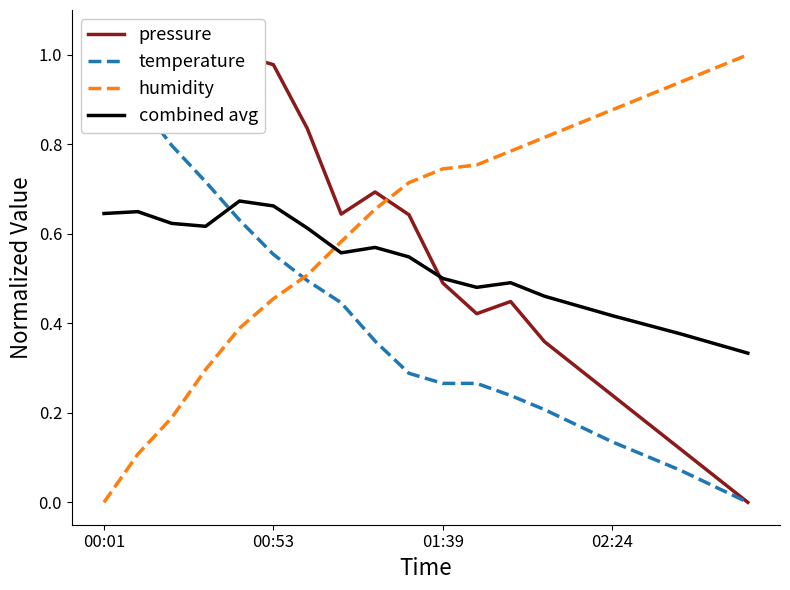

What is the difference between the maximum and minimum values in the humidity series?

1.0